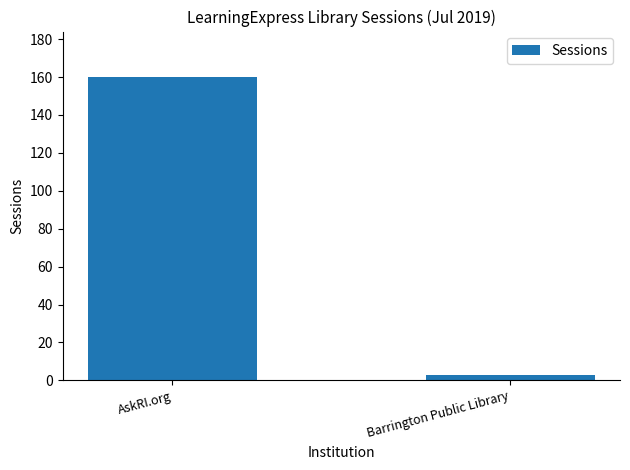

What is the sum of the values at AskRI.org and Barrington Public Library?

163